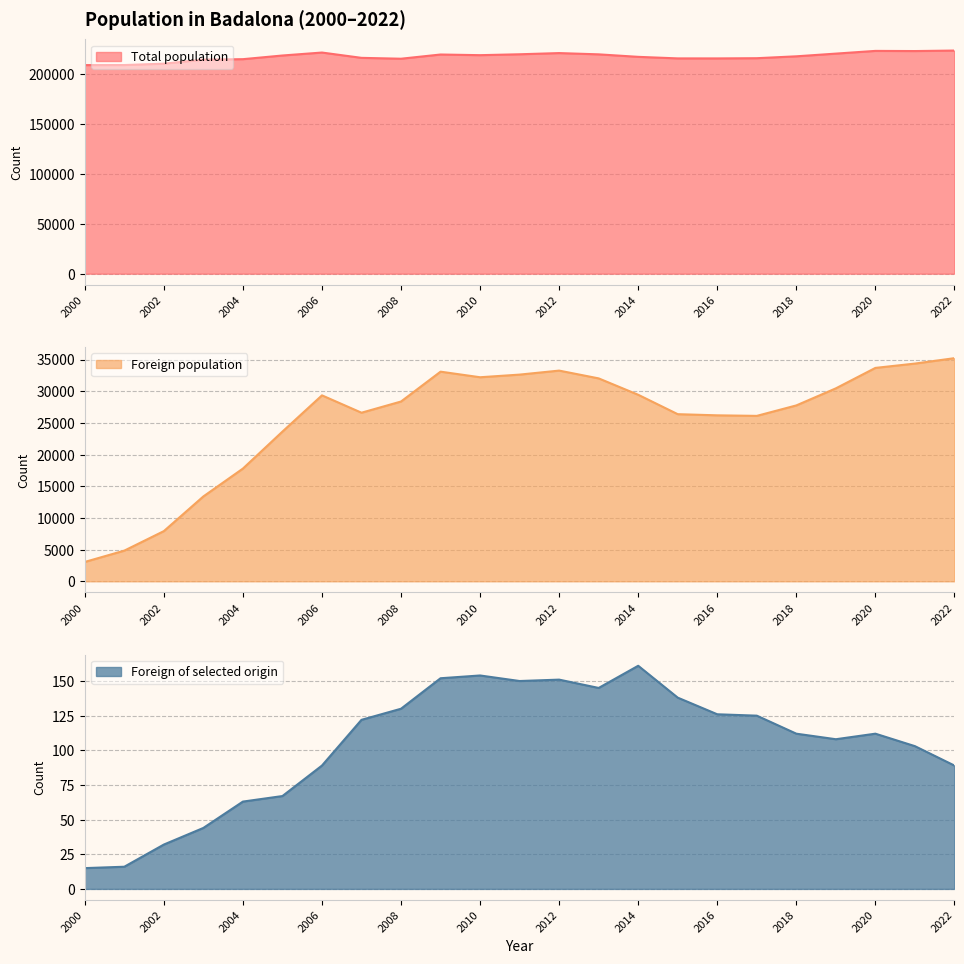

How many interior local peaks does the Total population series have?

4